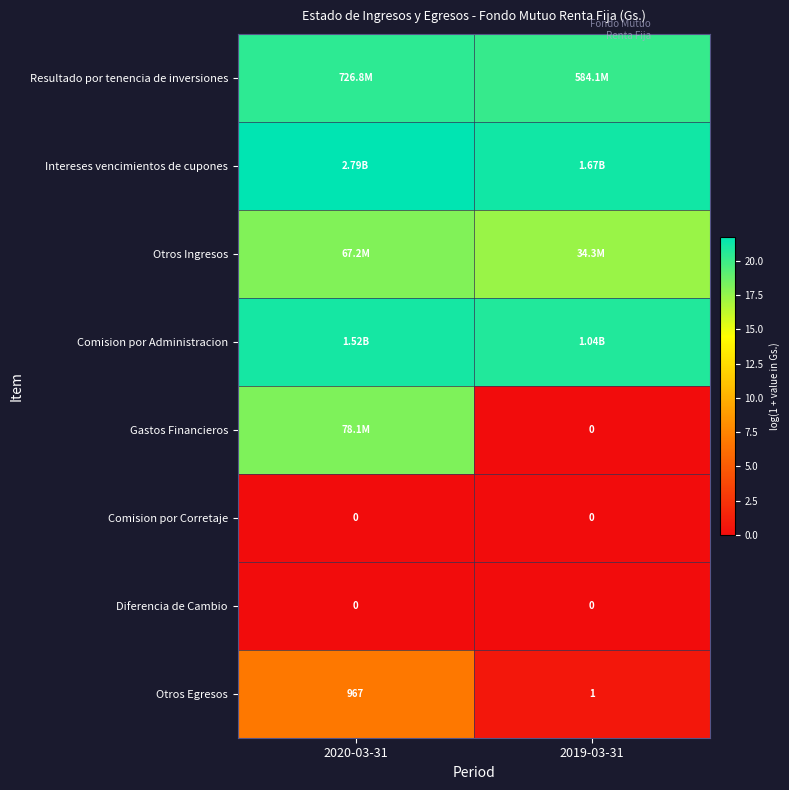

How many data points in Otros Ingresos are less than 18?

1